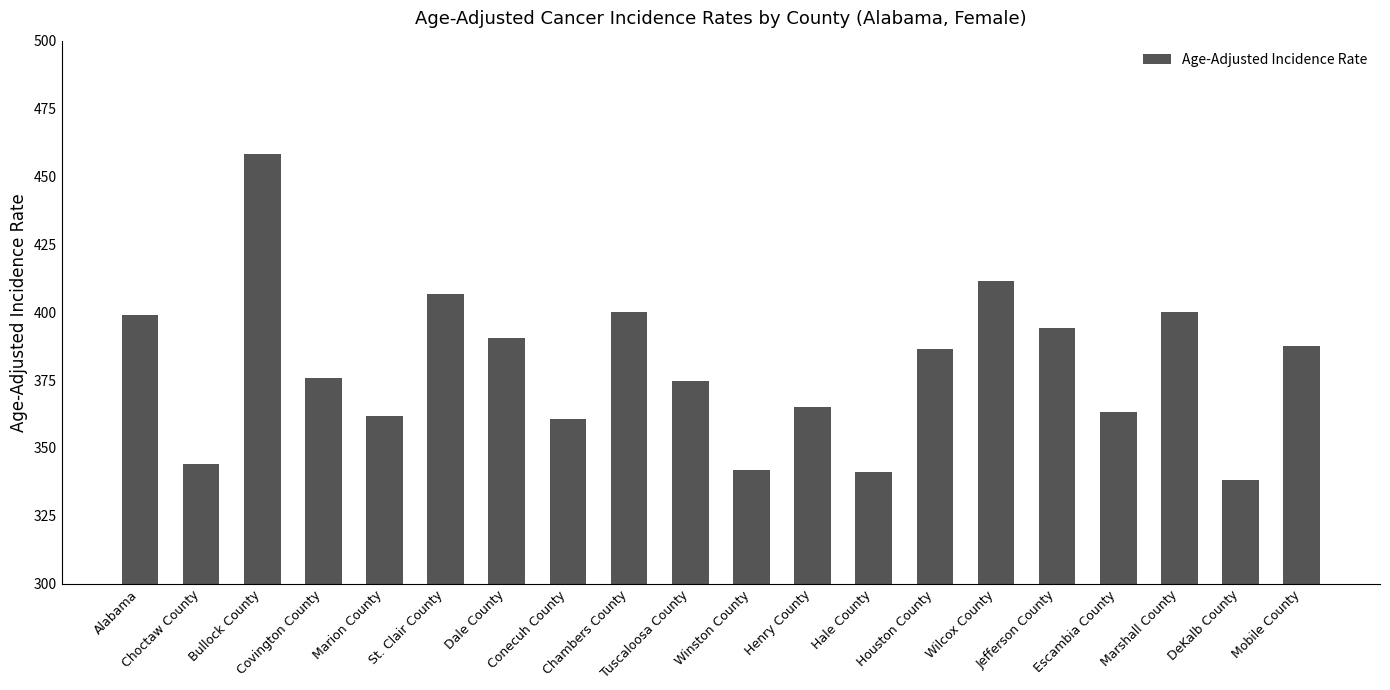

What is the difference between the maximum and minimum values?

119.9